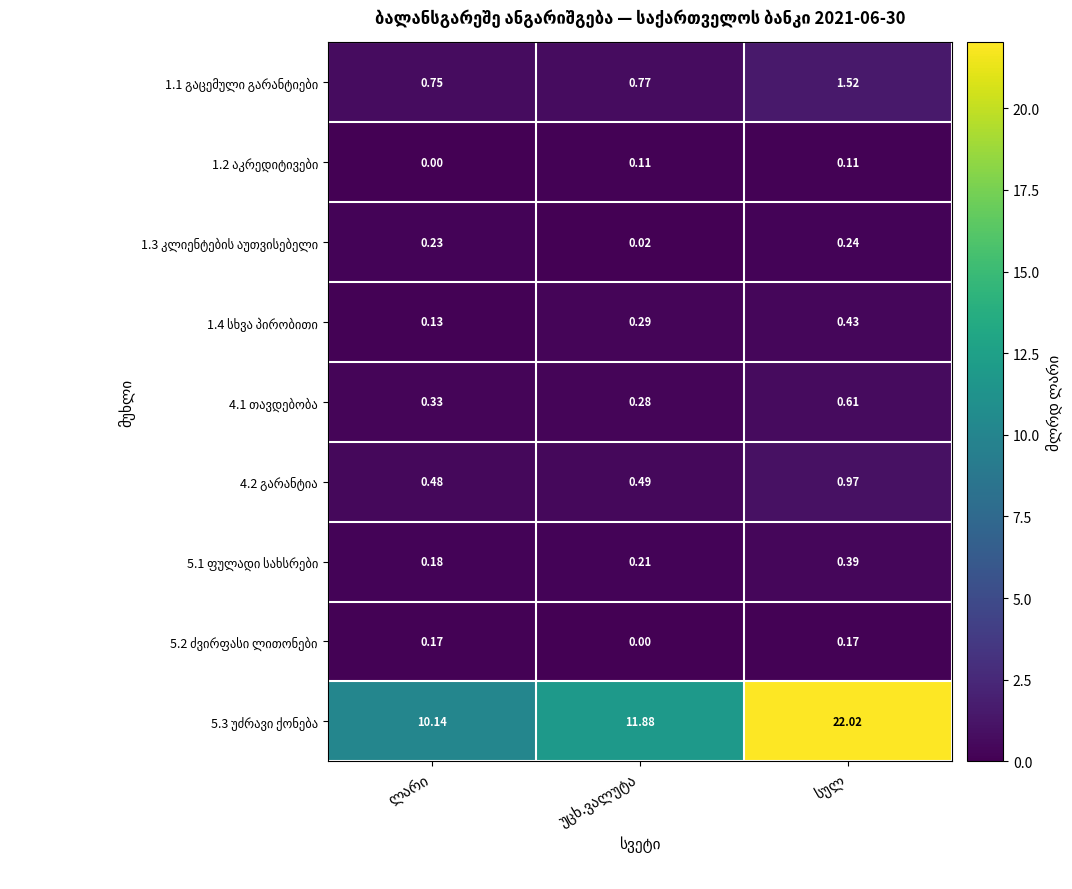

How many series are shown in this chart?

9